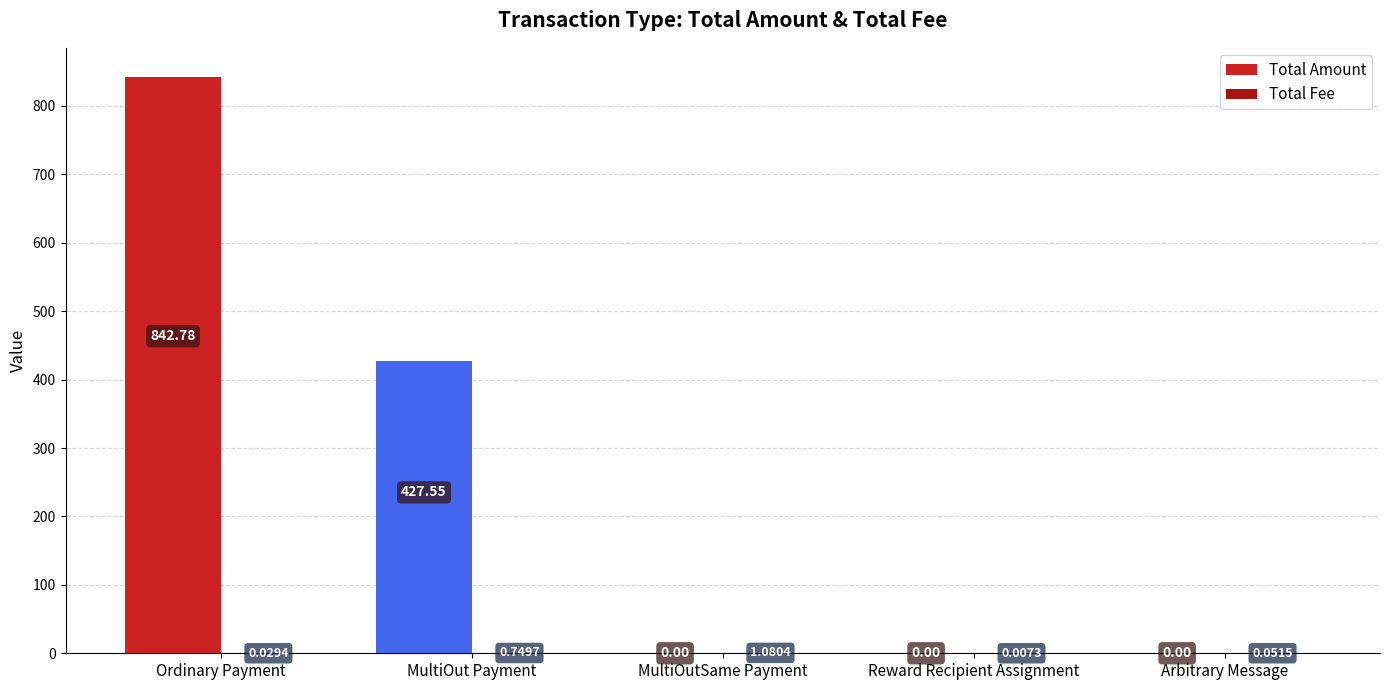

Between MultiOut Payment and Reward Recipient Assignment, which series saw the biggest shift?

Total Amount